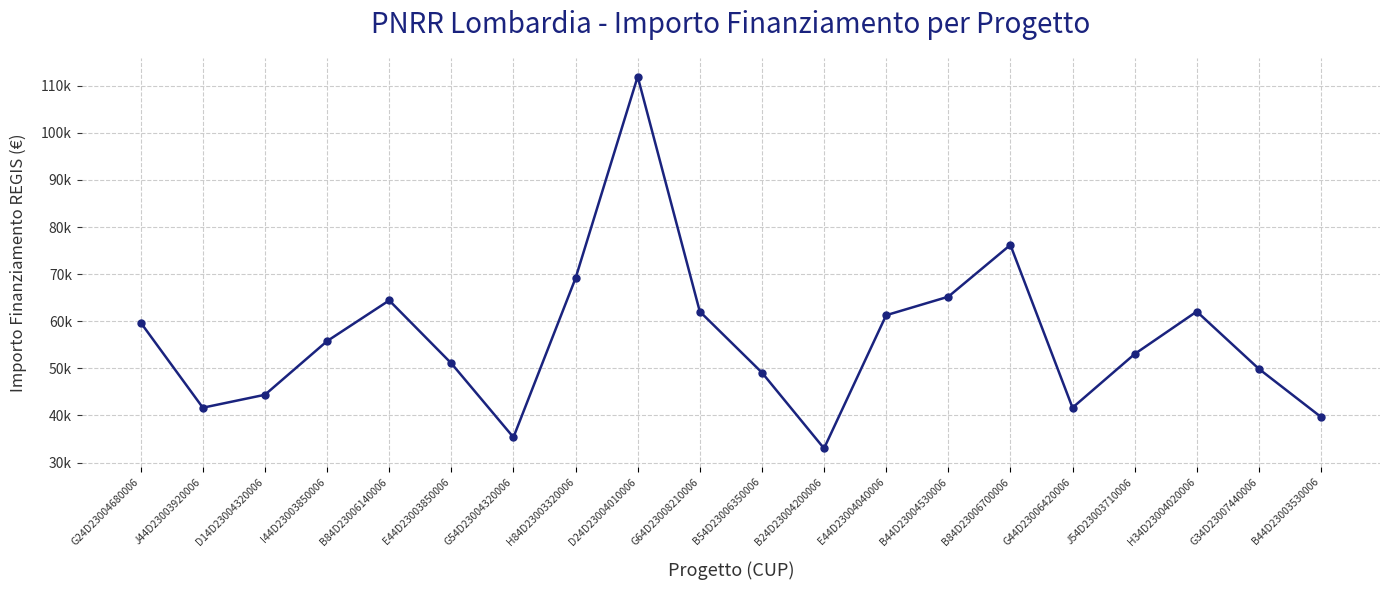

What is the difference between the maximum and minimum values?

78953.6